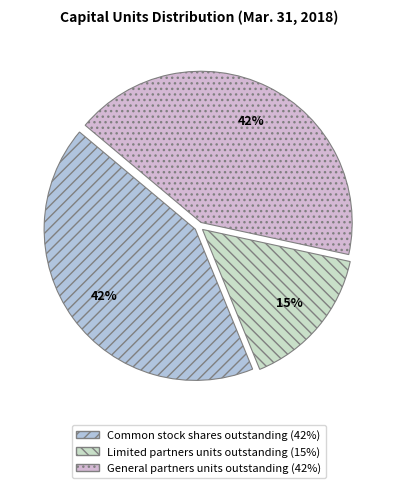

How many segments does this pie chart have?

3